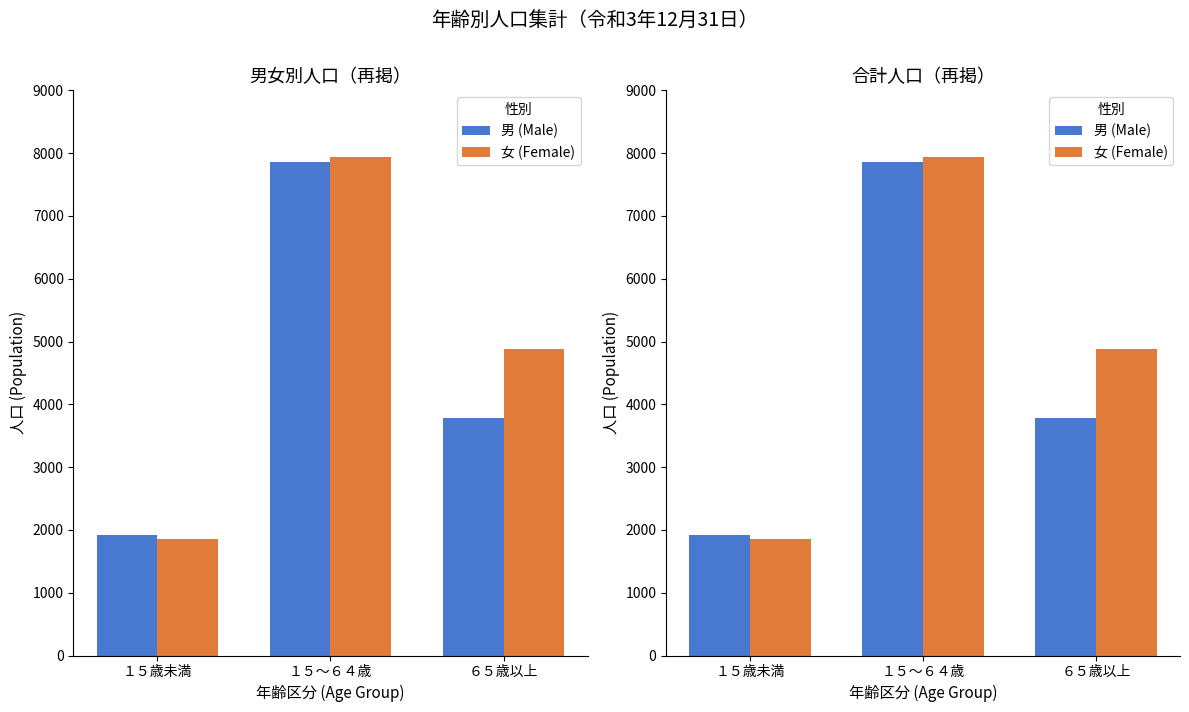

Which series has the largest total across all categories?

女 (Female)